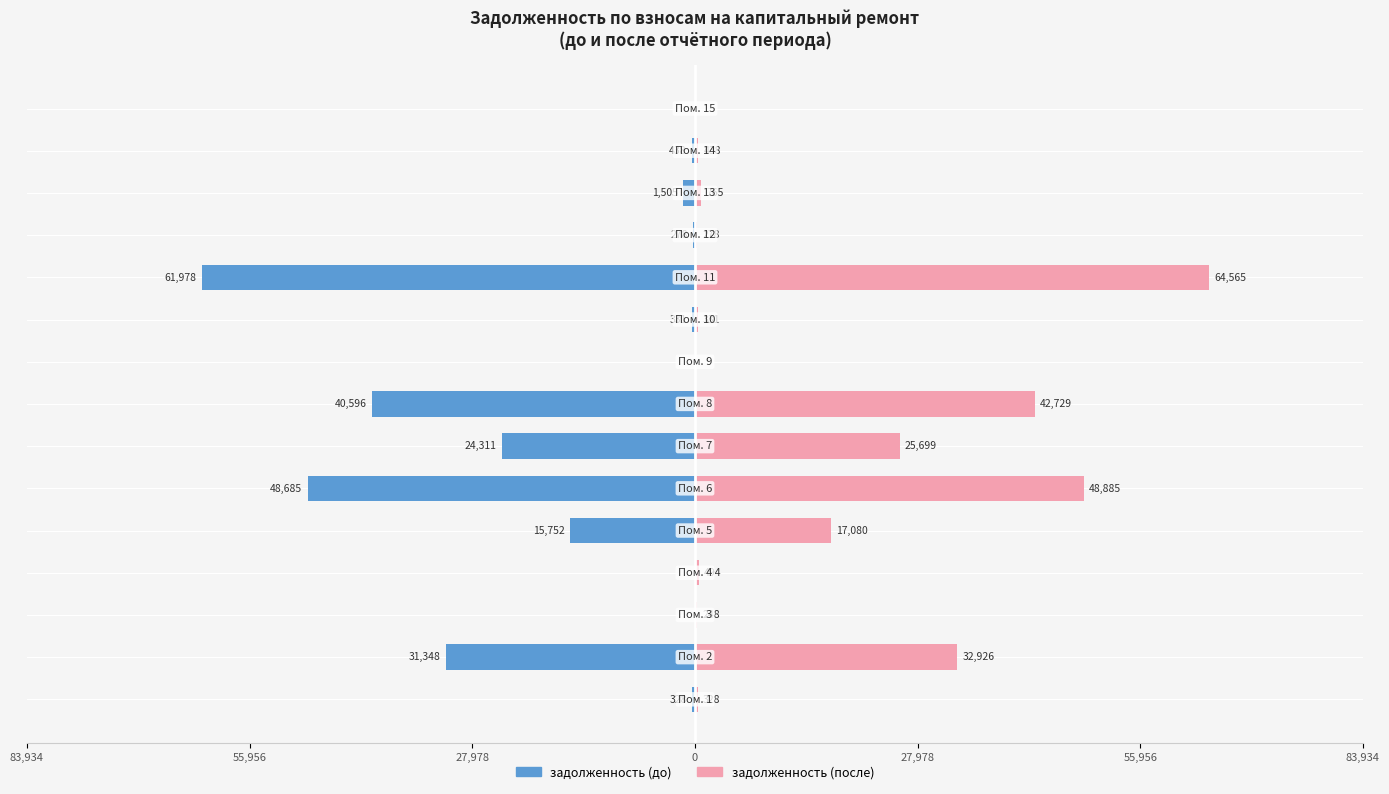

Rank the series at 11 from lowest to highest value.

задолженность (до), задолженность (после)